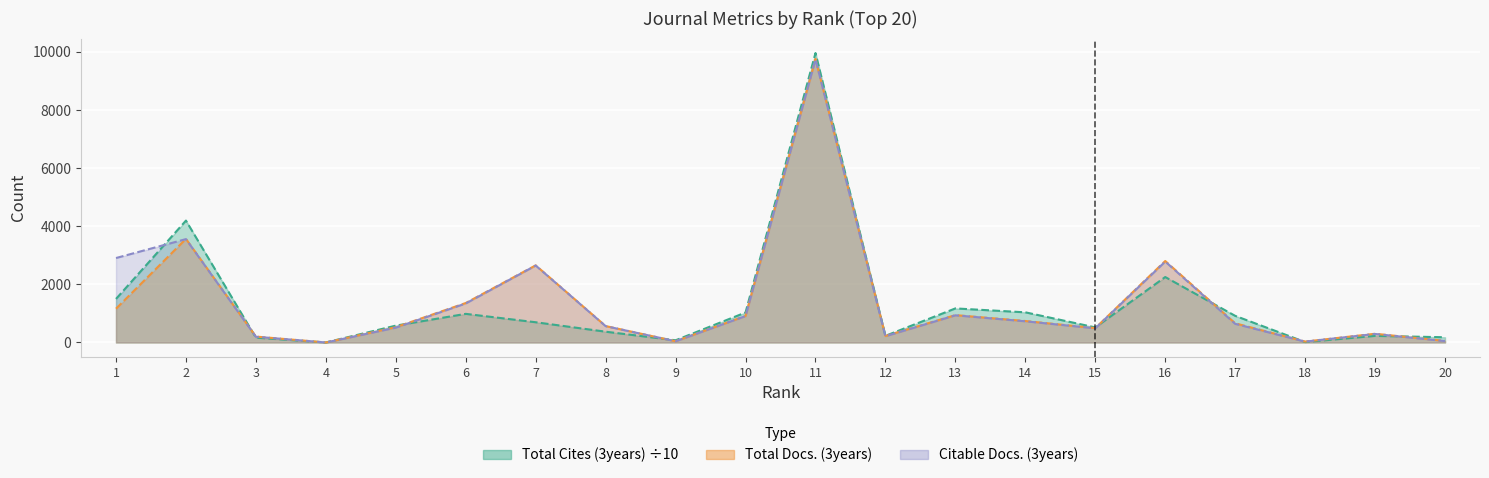

In Total Docs. (3years), how many points are higher than both neighbors (excluding endpoints)?

6